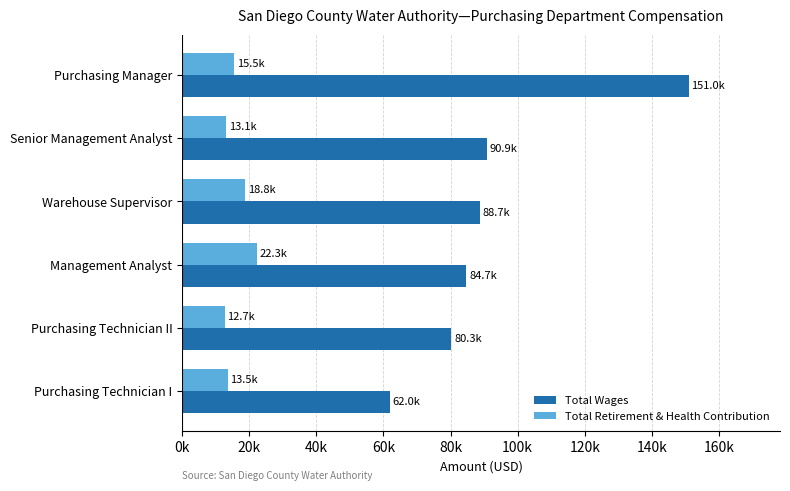

At which label does Total Retirement & Health Contribution reach its peak?

Management Analyst